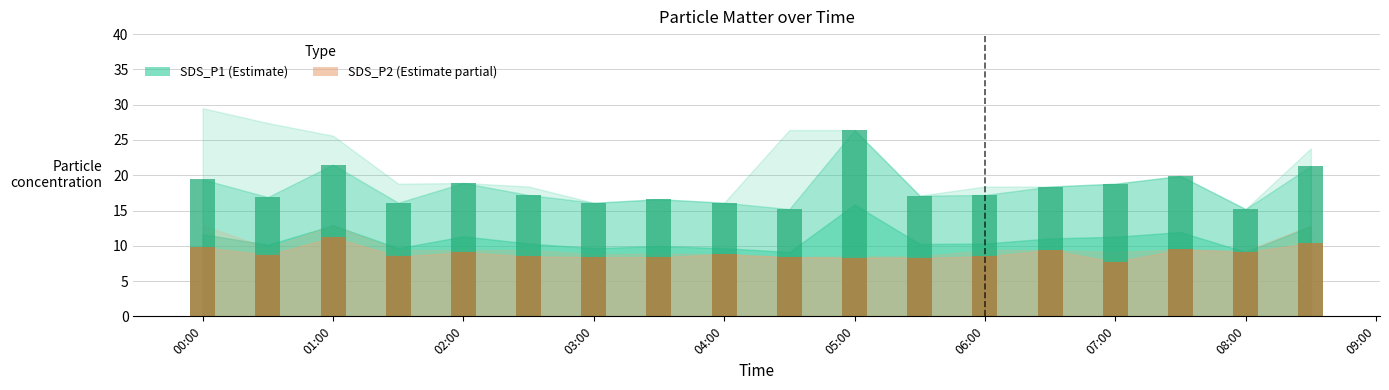

List the series in order of their overall mean, lowest first.

SDS_P2, SDS_P1